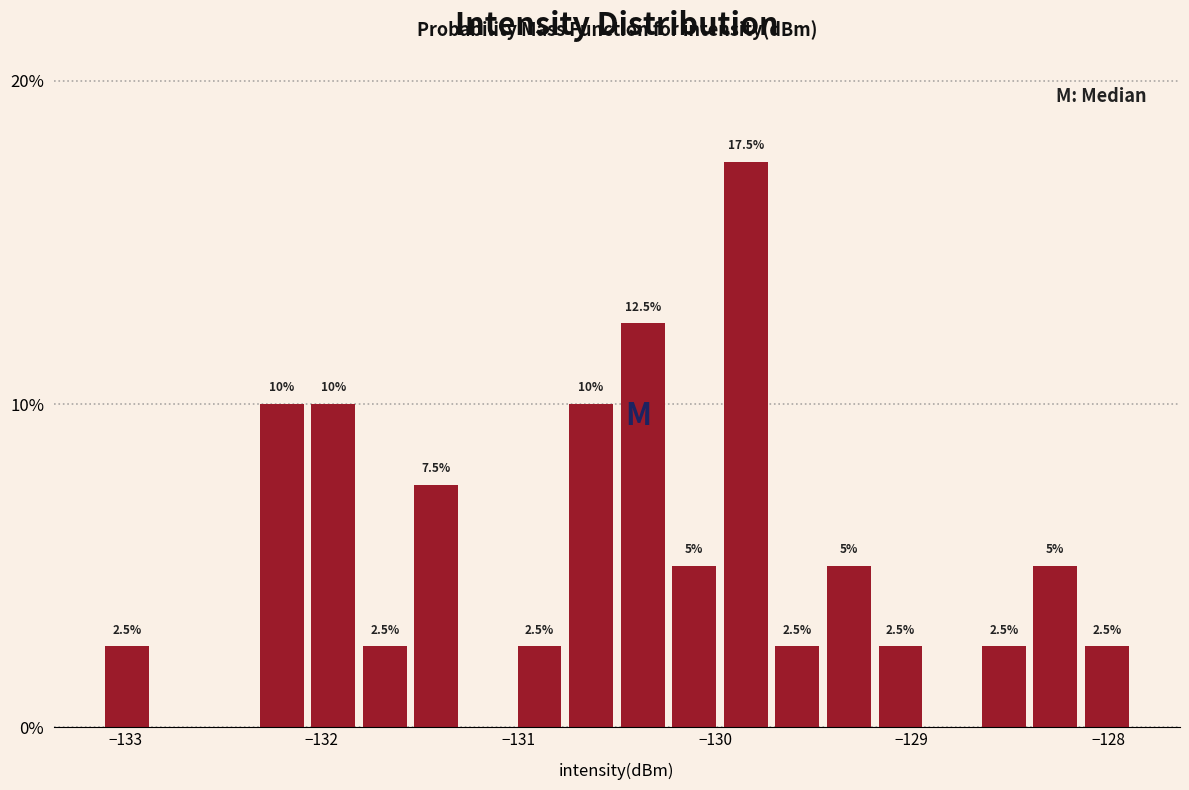

Around what value on the x-axis is the tallest bar? Give the approximate position of its centre, as read against the axis.

-129.8